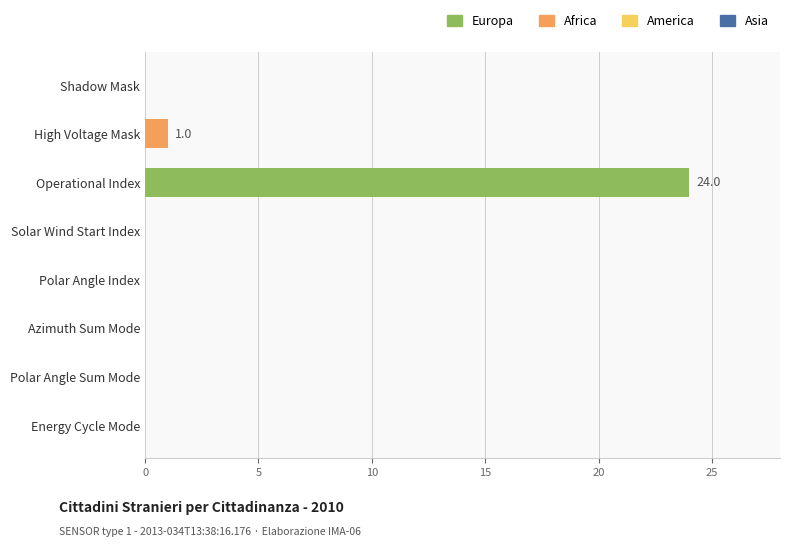

How many data points does each series have?

8